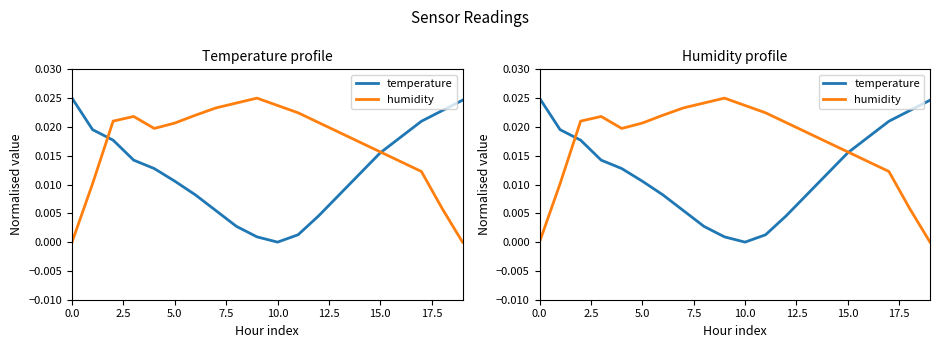

How many data points in humidity are above 0?

18